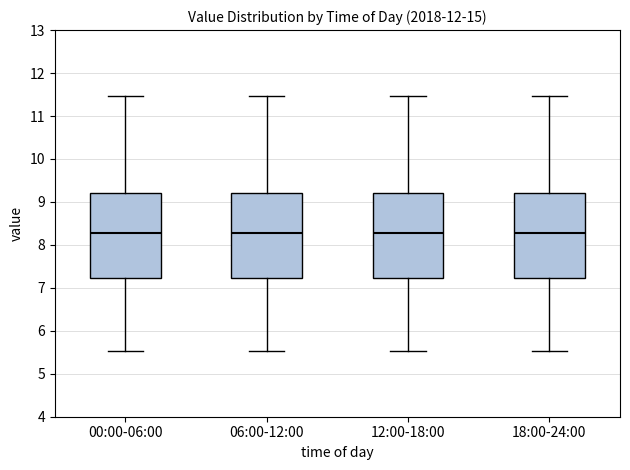

Reading left to right, read every box against the y-axis: the position of its median line, the range the box covers, and the ends of its whiskers. The values are not printed on the chart, so give them approximately, as read against the axis.

00:00-06:00: median 8.3, box 7.2 to 9.2, whiskers 5.5 to 11.5
06:00-12:00: median 8.3, box 7.2 to 9.2, whiskers 5.5 to 11.5
12:00-18:00: median 8.3, box 7.2 to 9.2, whiskers 5.5 to 11.5
18:00-24:00: median 8.3, box 7.2 to 9.2, whiskers 5.5 to 11.5